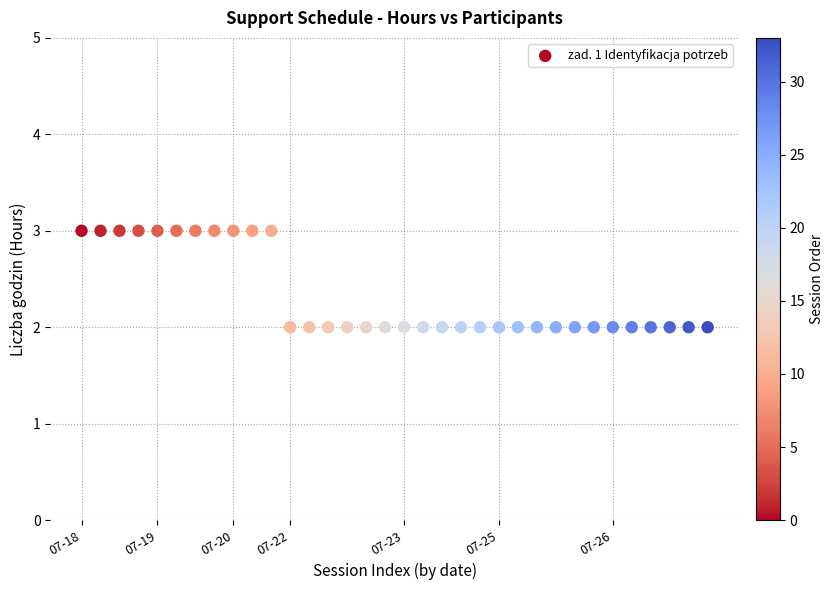

How many data points are displayed?

34